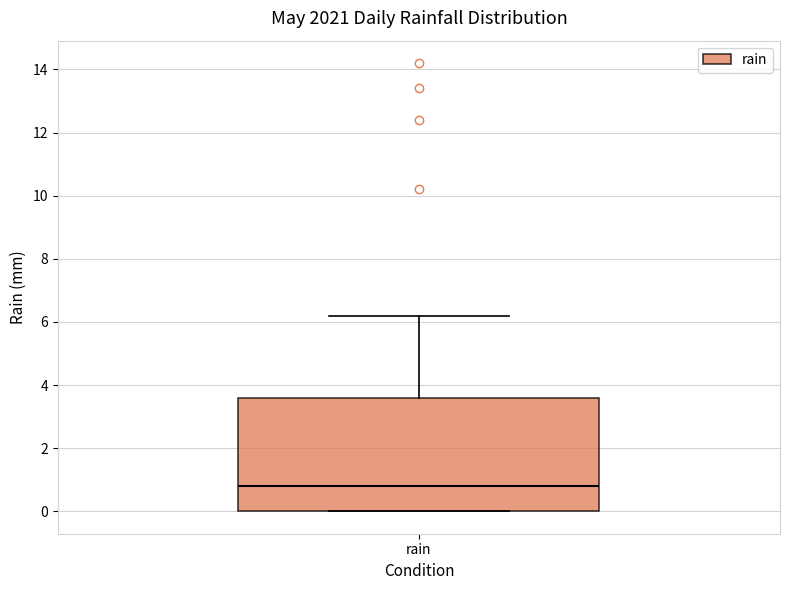

Transcribe this box plot: give where the median line is, the range the box spans, and where the two whiskers end, as read against the y-axis. The values are not printed on the chart, so give them approximately, as read against the axis.

median 0.8, box 0.0 to 3.6, whiskers 0.0 to 6.2